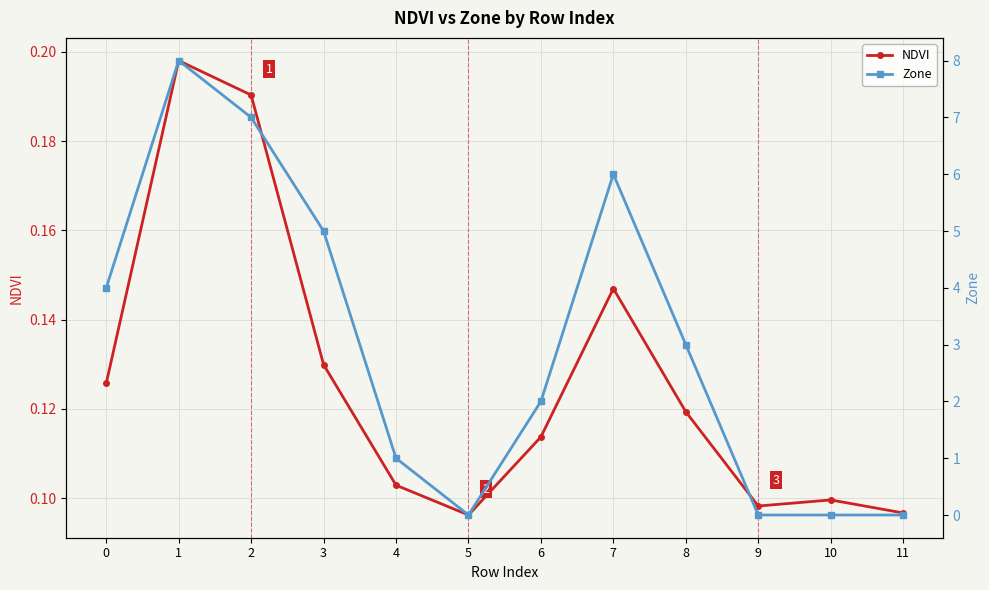

In Zone, how many points are higher than both neighbors (excluding endpoints)?

2